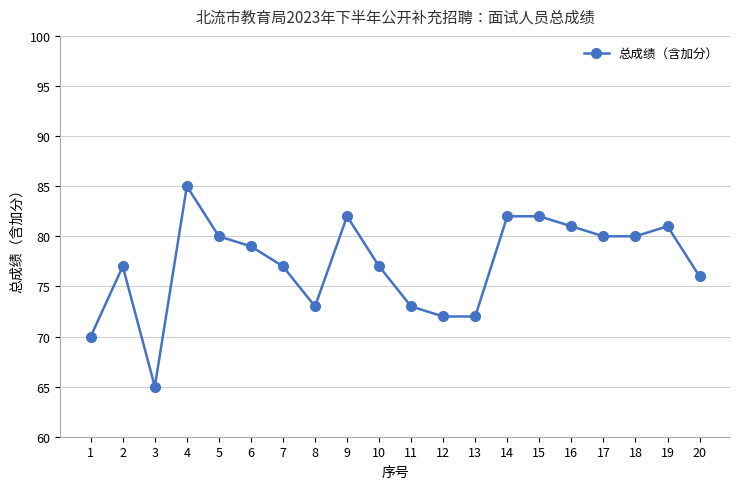

At which label is the value closest to 75?

20